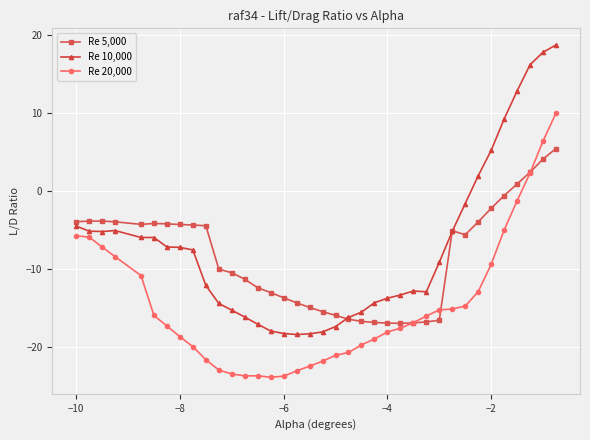

What is the highest value of the Re 10,000 series?

18.7